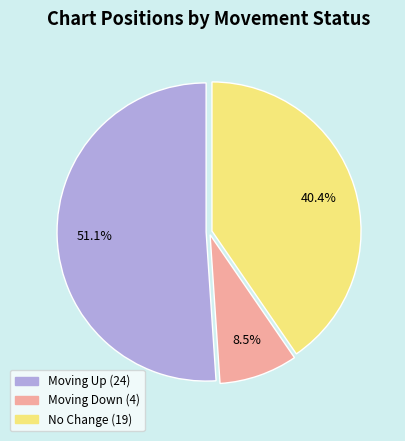

Rank the categories by value from highest to lowest.

Moving Up (24), No Change (19), Moving Down (4)